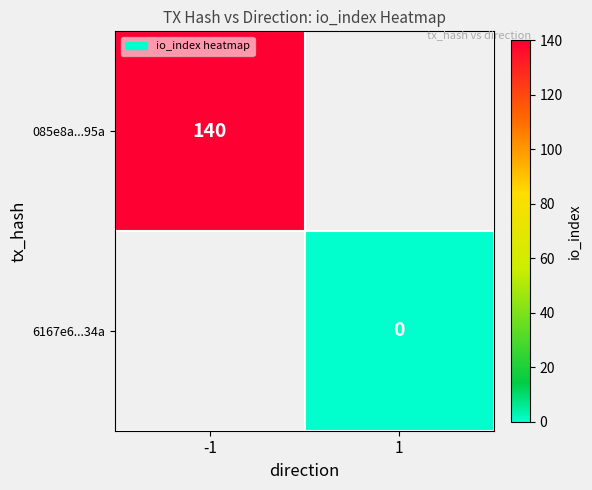

True or false: 085e8a...95a has a value of 73 at -1.

False